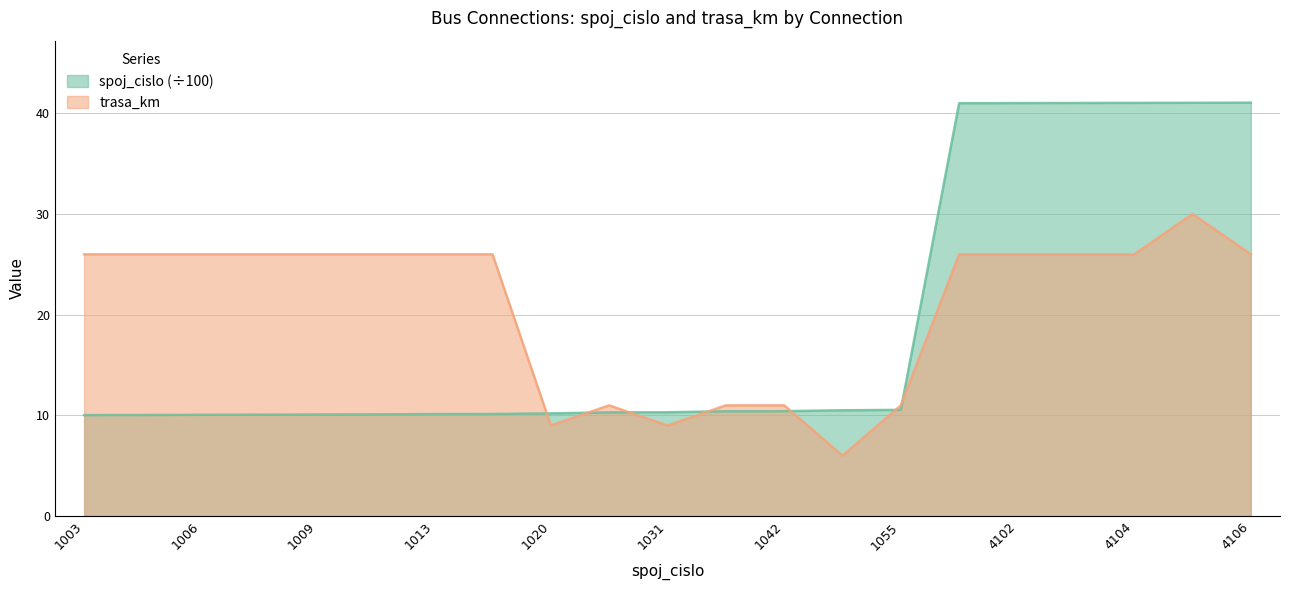

Count the number of categories in the chart.

21